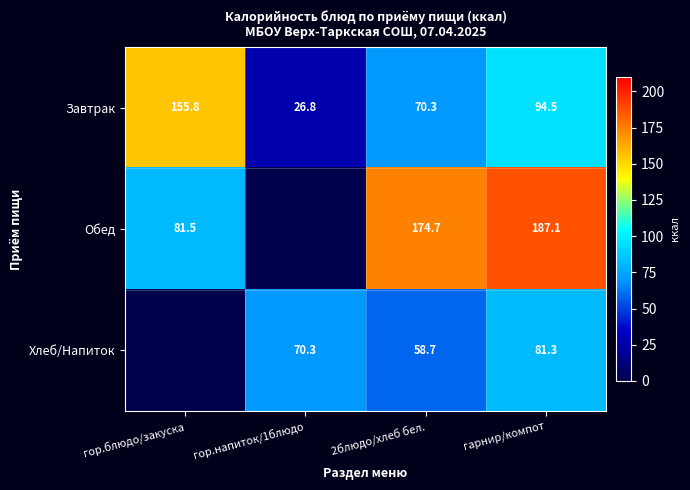

What is the difference between the highest and lowest values at гарнир/компот?

105.8